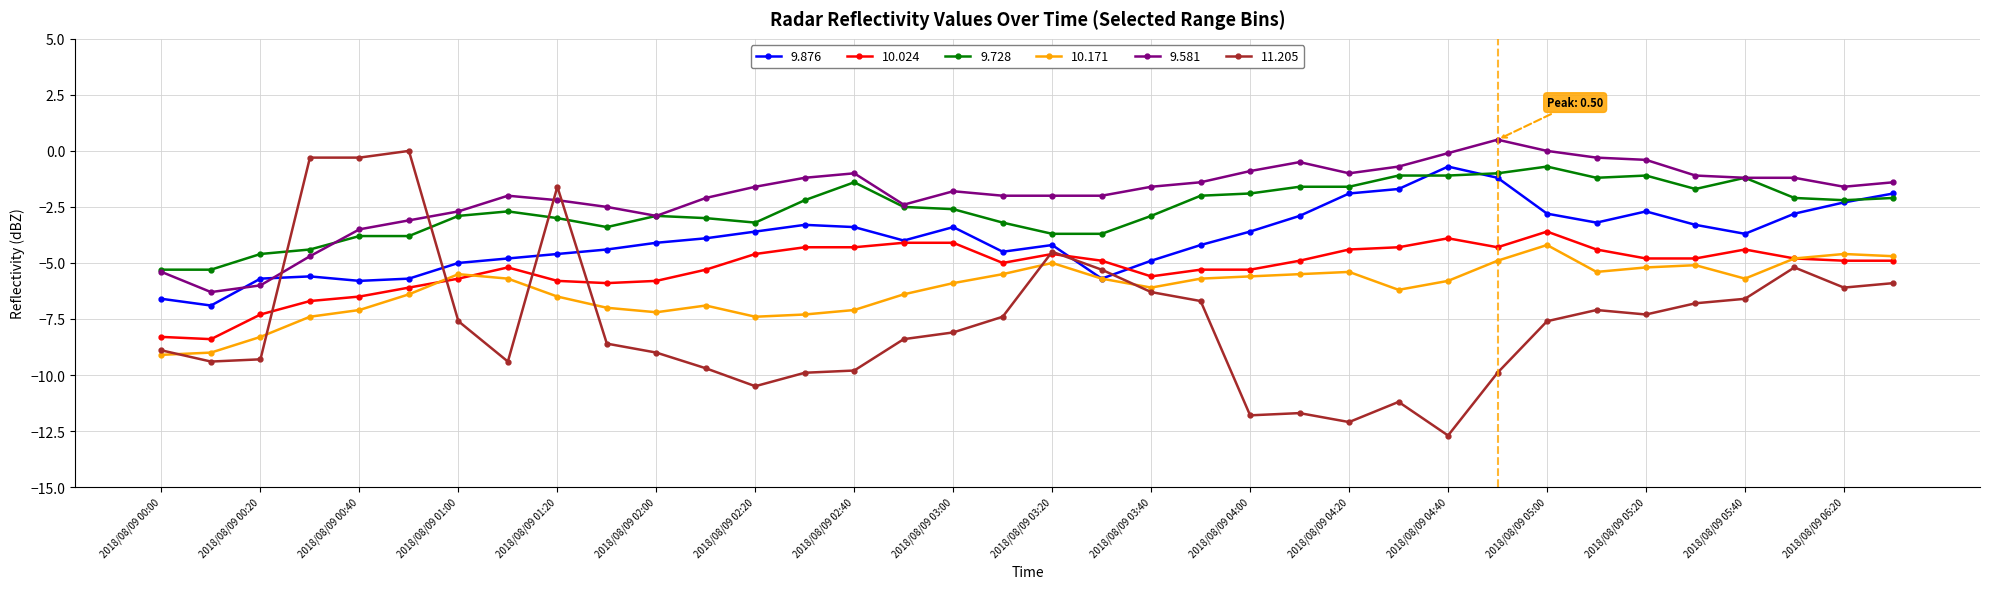

True or false: 9.728 and 10.024 cross at least once.

False